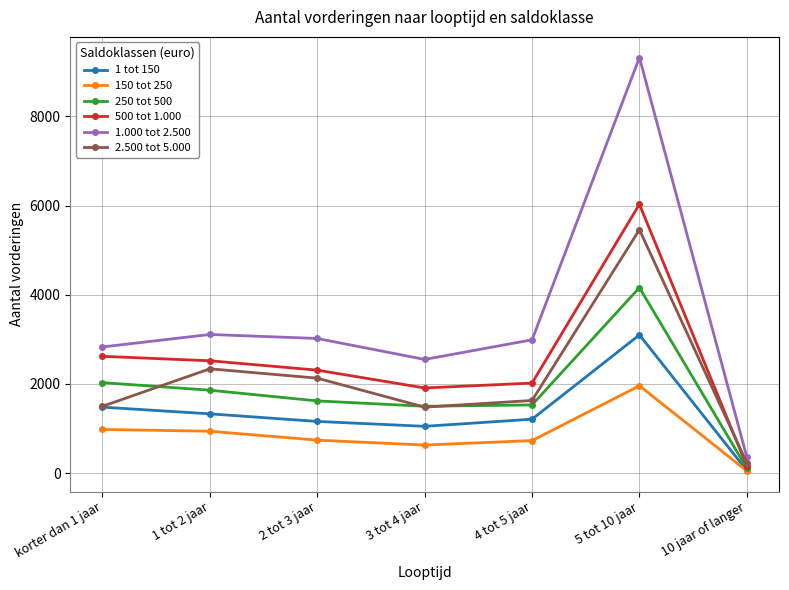

True or false: 150 tot 250 has more than 2 interior local peaks.

False